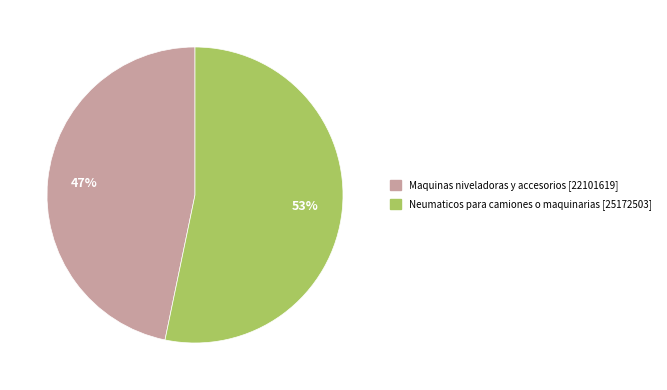

To the nearest percent, what percentage of the pie is Neumaticos para camiones o maquinarias?

53%